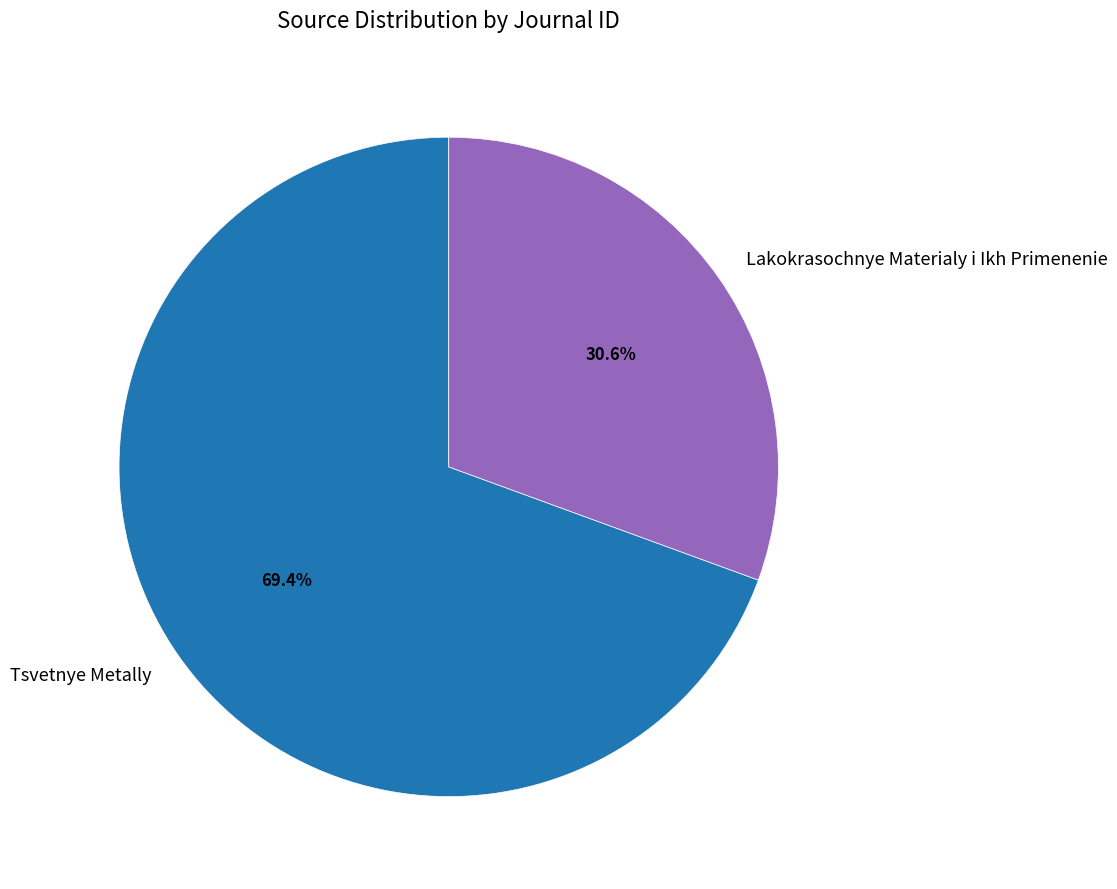

What is the ratio of the value at Lakokrasochnye Materialy i Ikh Primenenie to the value at Tsvetnye Metally?

0.4